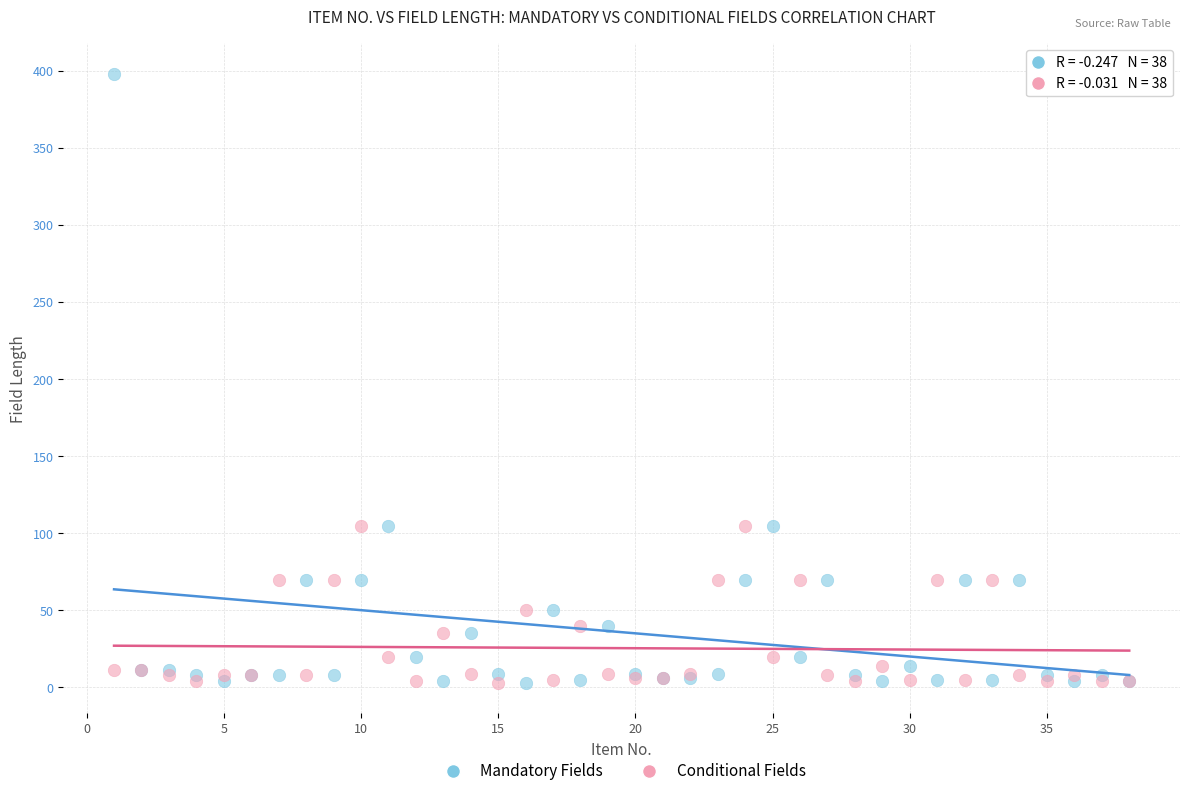

Which series contains the highest Y value?

Mandatory Fields